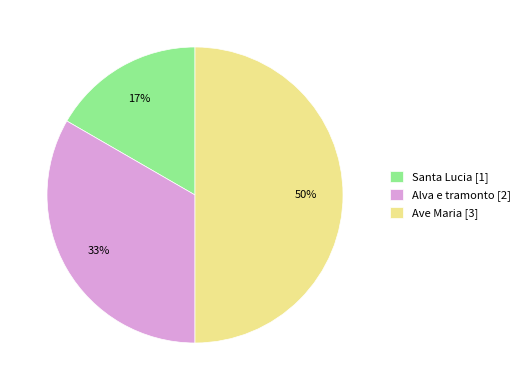

How many segments does this pie chart have?

3